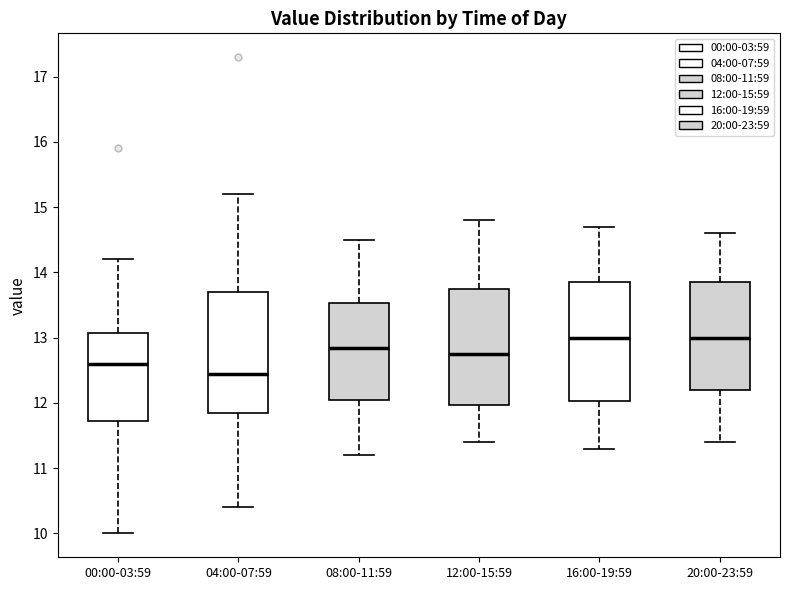

Which box has the lowest median line?

04:00-07:59